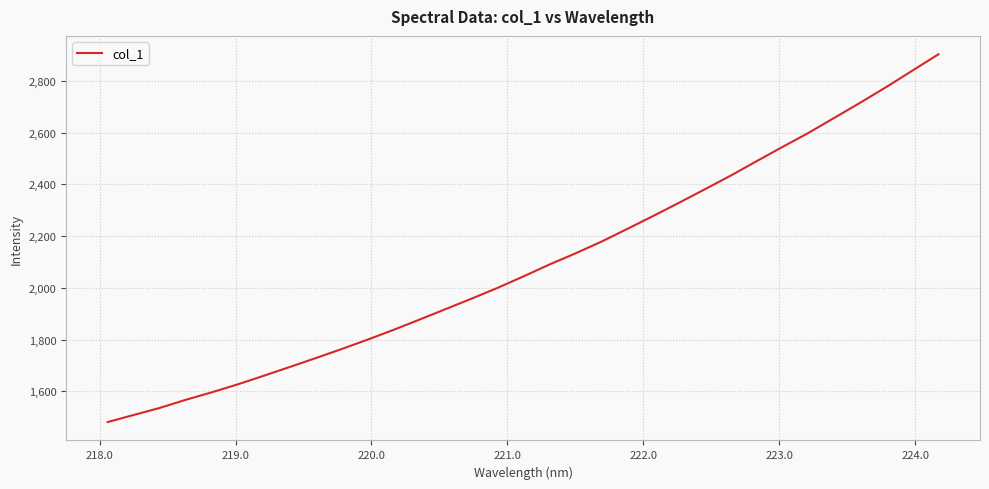

What is the maximum value shown in the chart?

2902.6